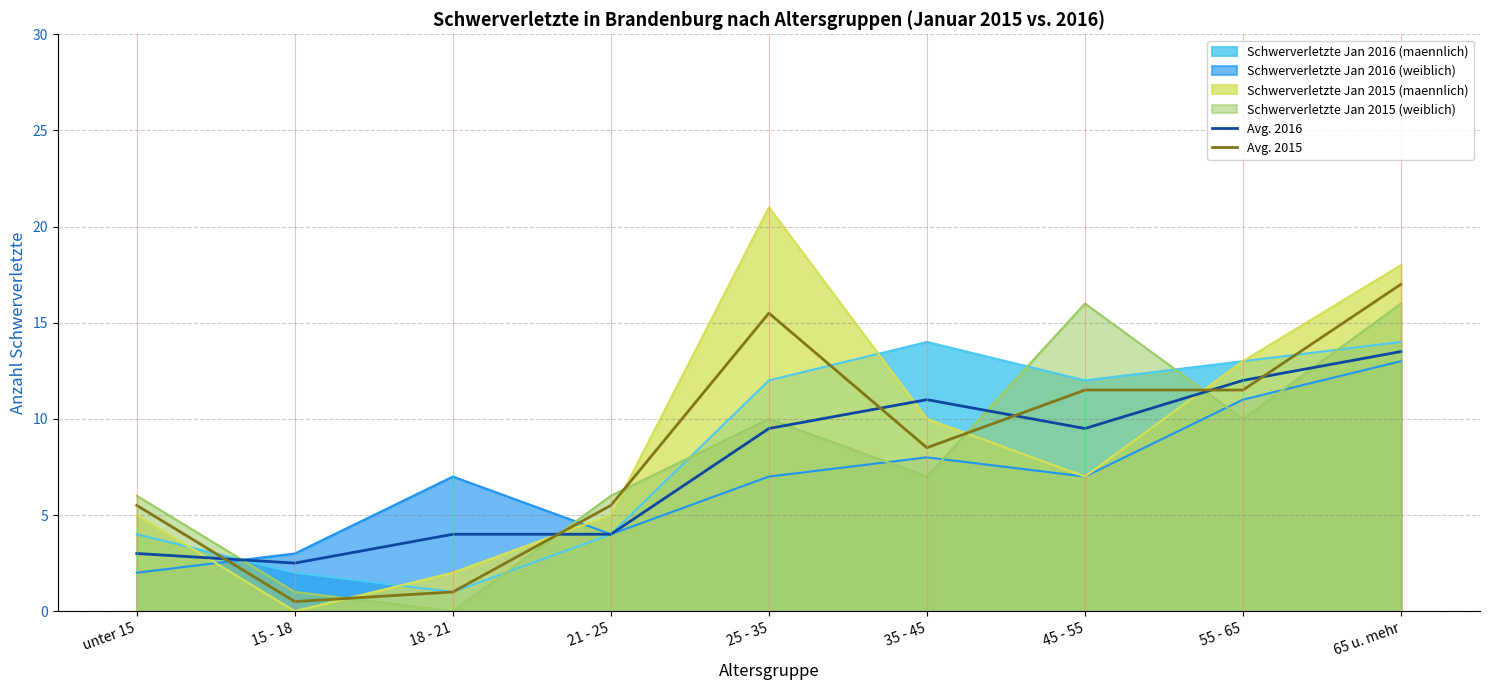

In Avg. 2016, how many points are lower than both neighbors (excluding endpoints)?

2